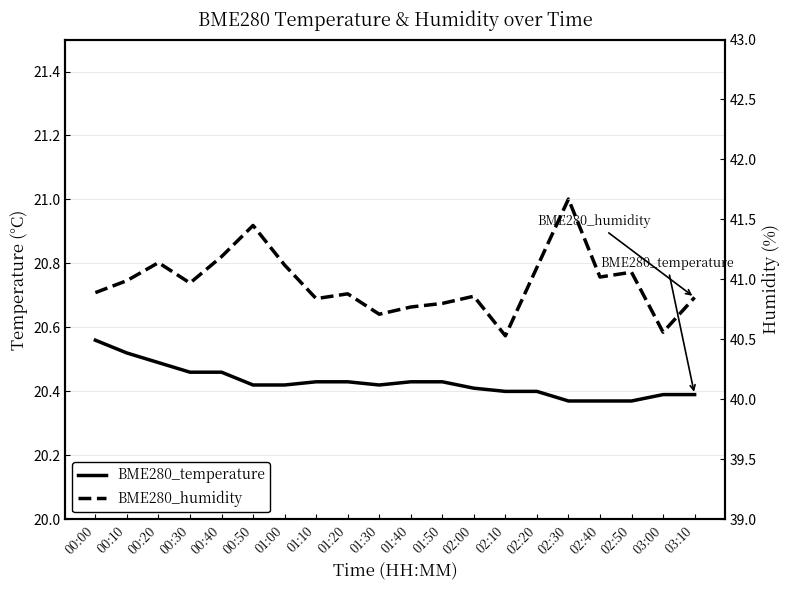

List the labels in order of BME280_temperature value, largest first.

00:00, 00:10, 00:20, 00:30, 00:40, 01:10, 01:20, 01:40, 01:50, 00:50, 01:00, 01:30, 02:00, 02:10, 02:20, 03:00, 03:10, 02:30, 02:40, 02:50